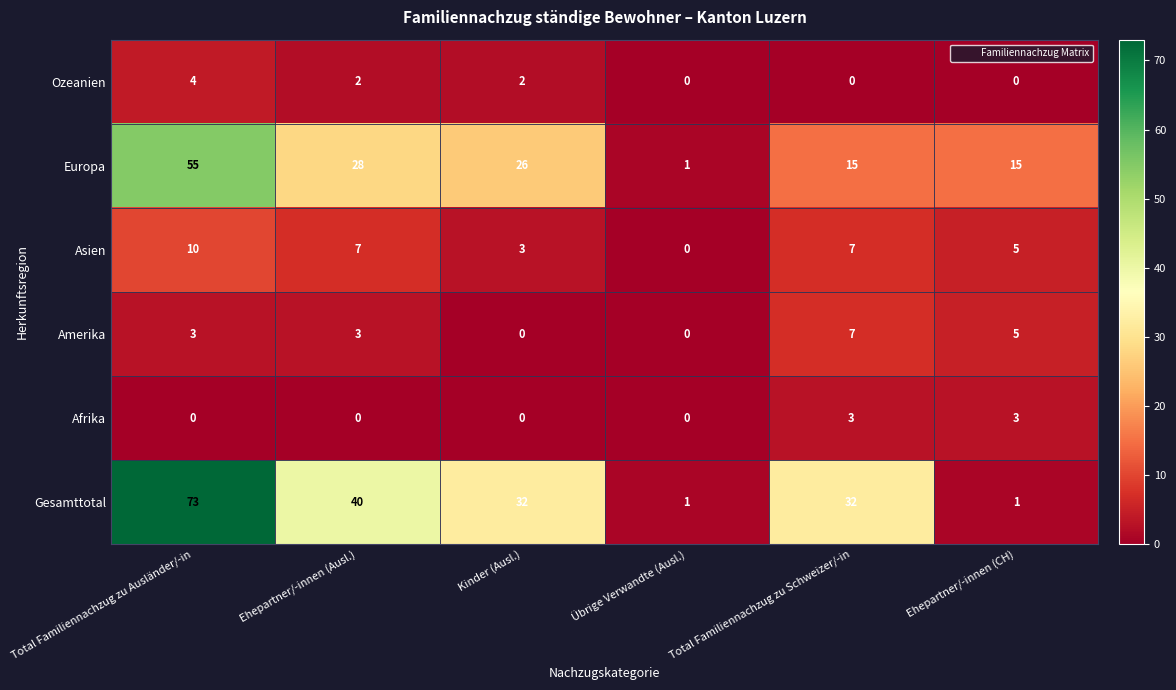

How many positive values does the Asien series have?

5